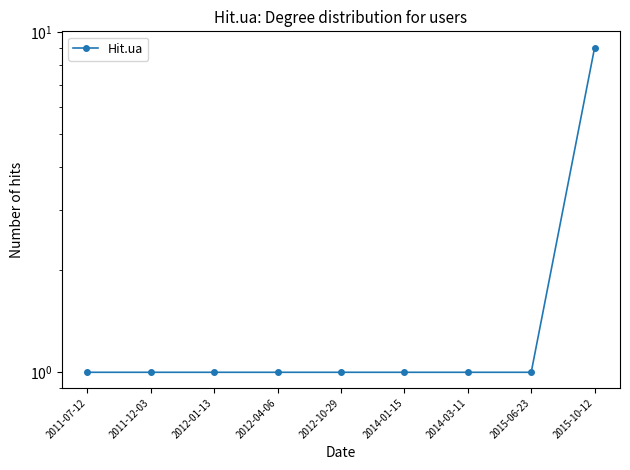

Approximately how many times larger is the value at 2011-12-03 compared to 2012-01-13?

1.0